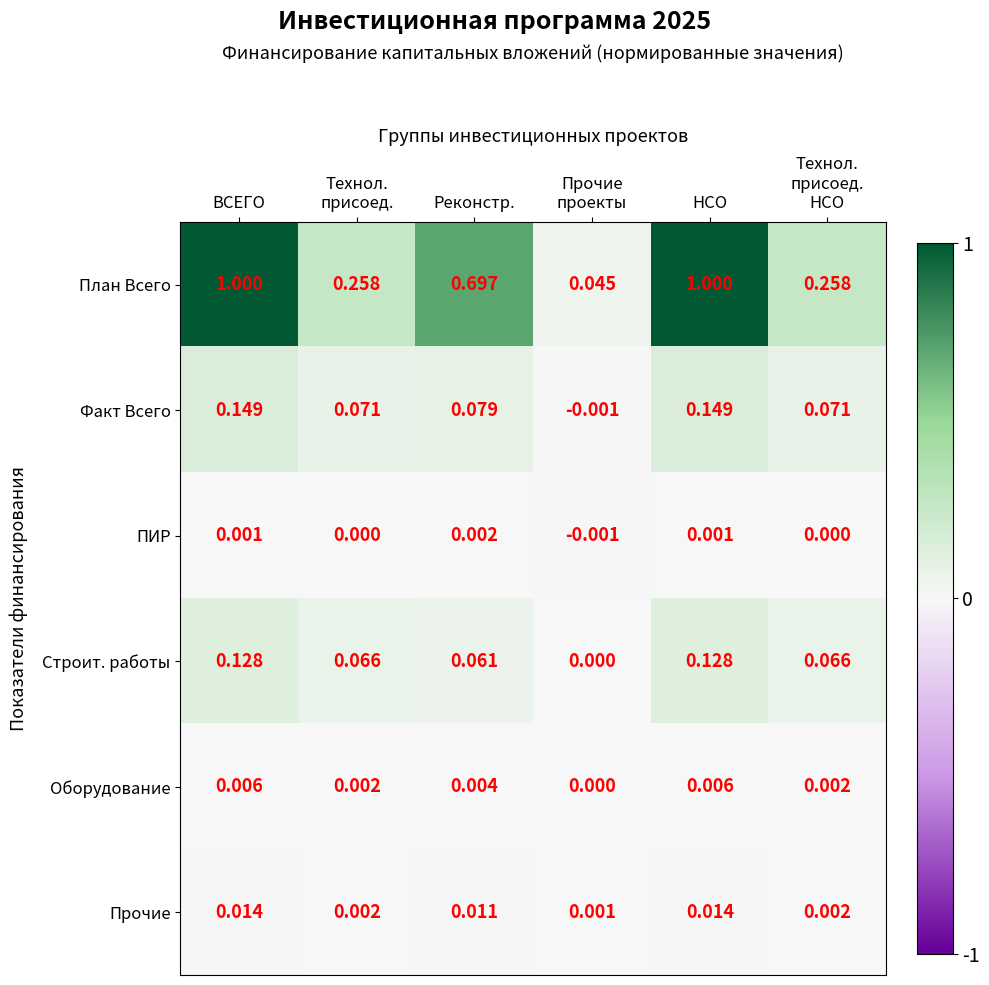

Which series has the largest total across all categories?

План Всего